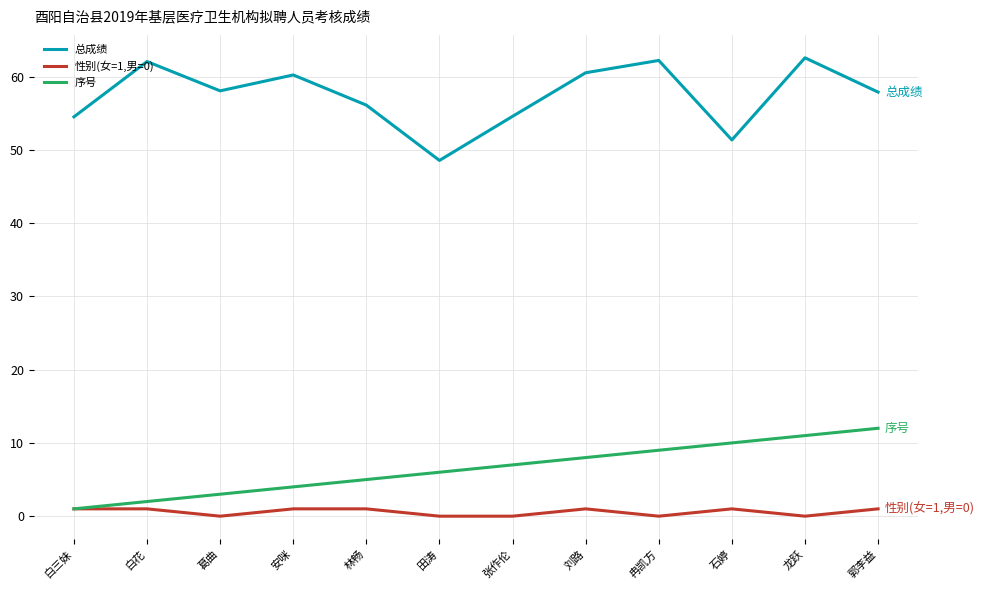

At which label does 序号 reach its peak?

郭李益